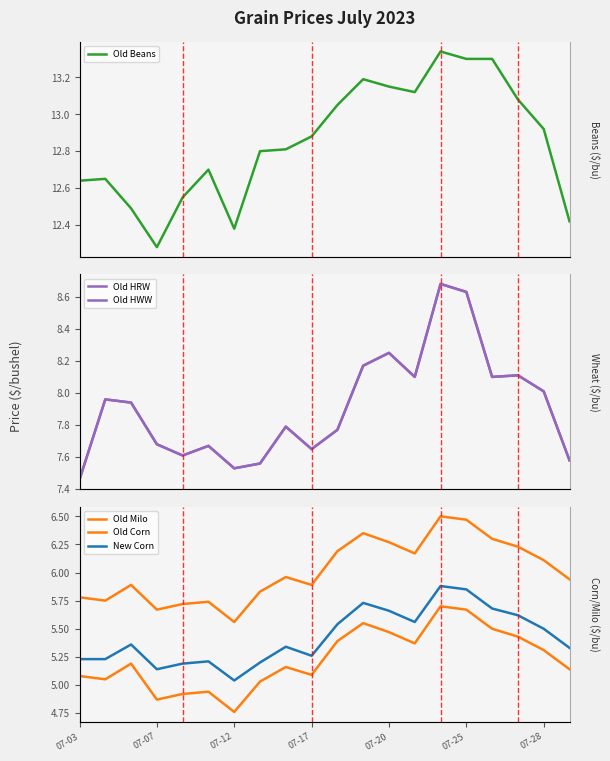

True or false: Old HRW and New Corn intersect in this chart.

False